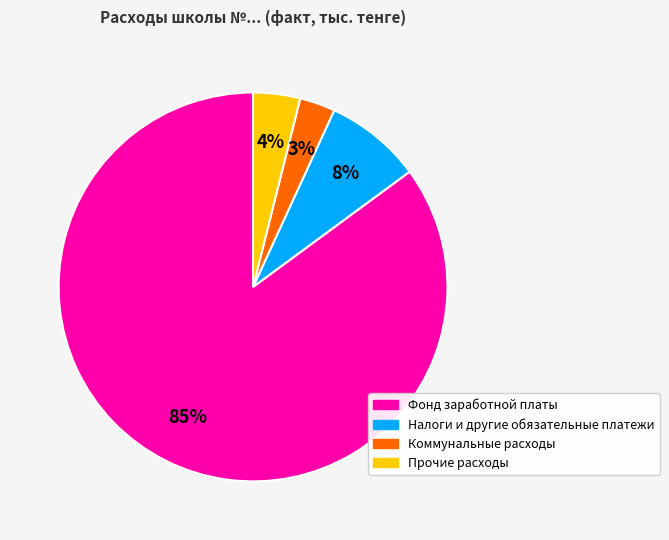

What percentage is the Коммунальные расходы slice, to the nearest percent?

3%